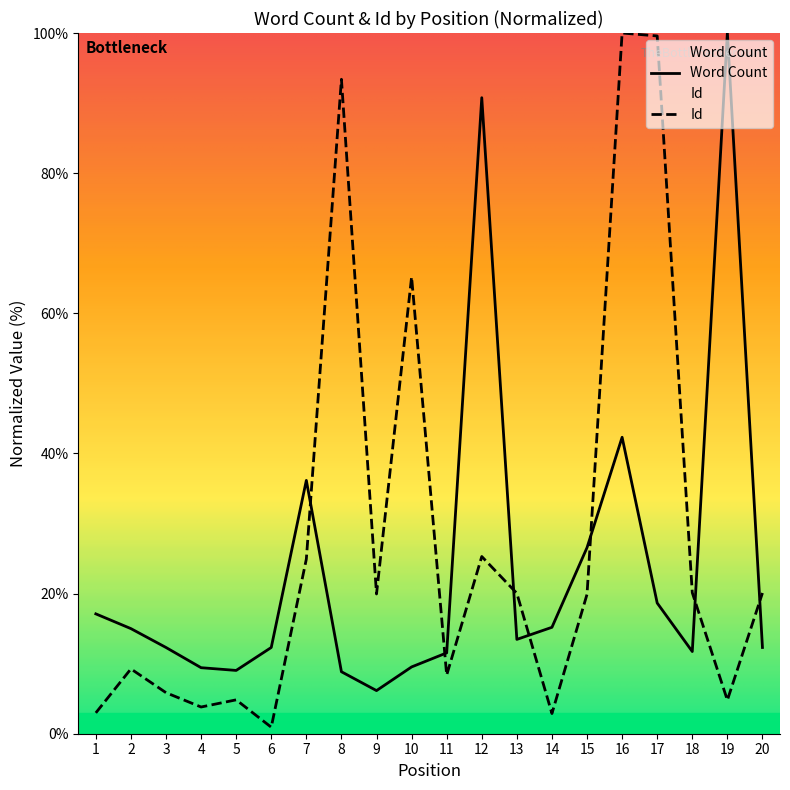

Rank the series by their average value, from highest to lowest.

Id, Word Count